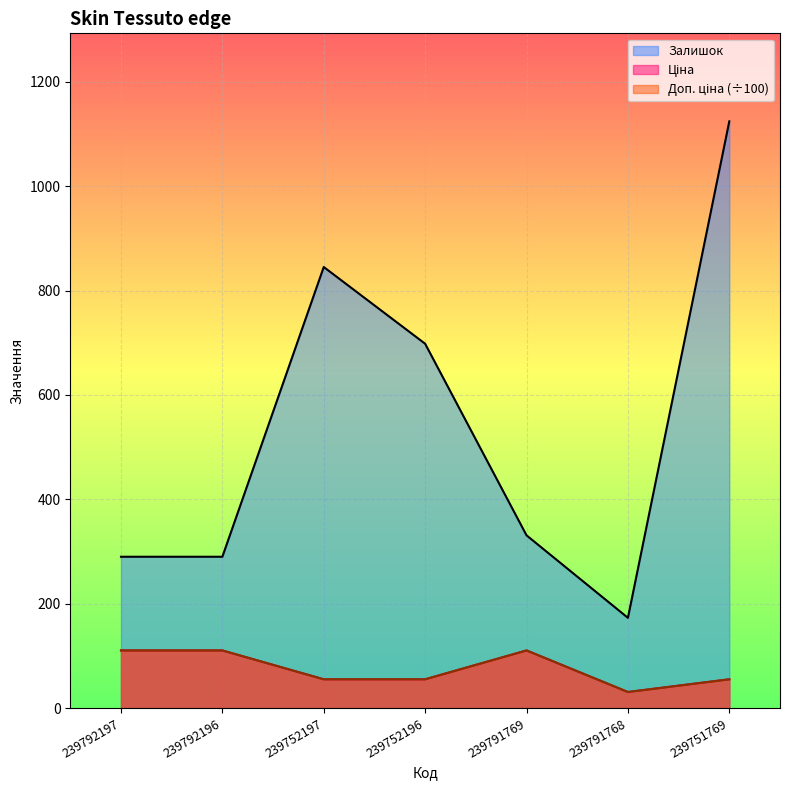

True or false: Залишок has more than 2 points higher than both neighbors.

False